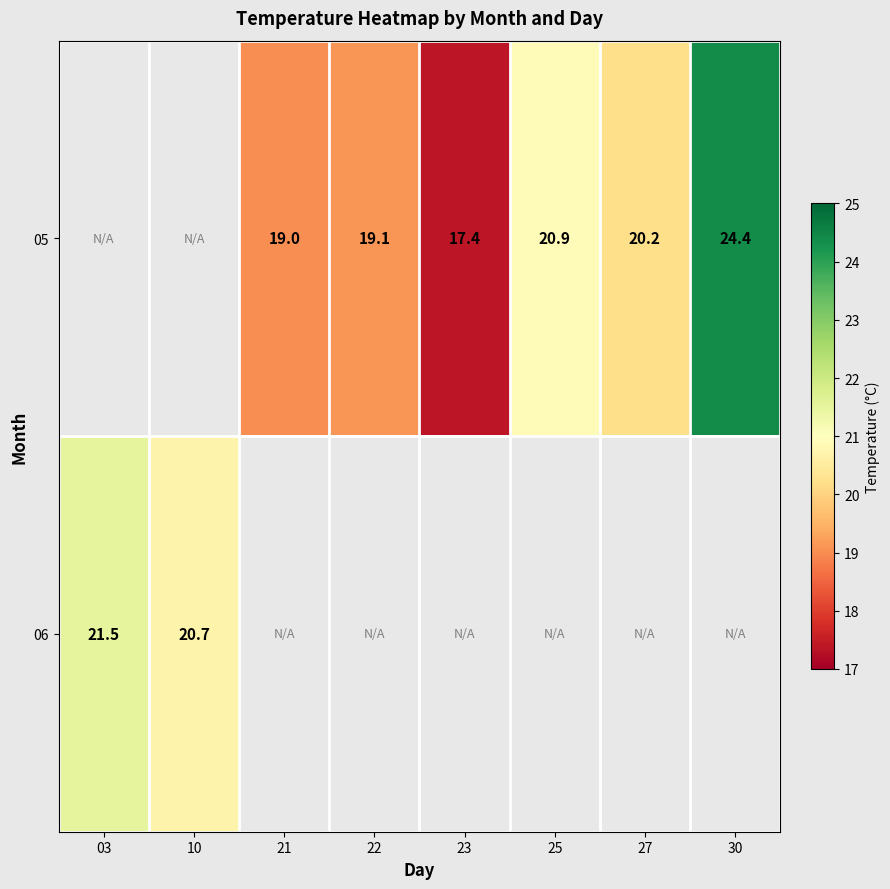

Which has a higher value, 21 or 25?

25